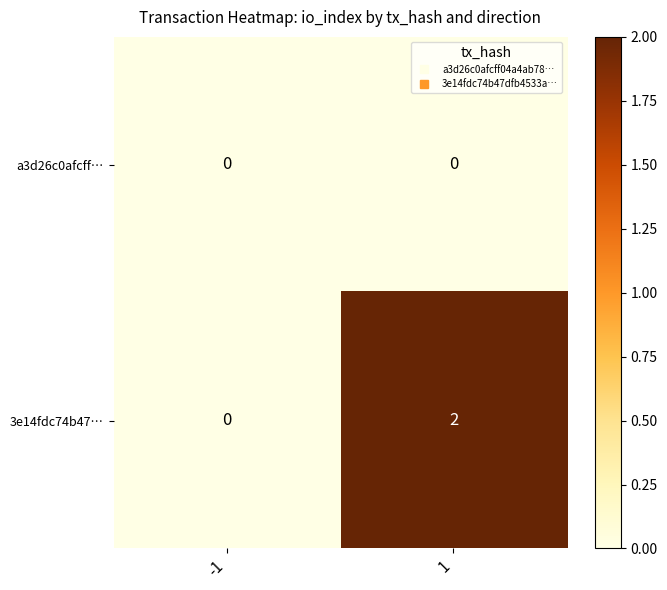

The value of a3d26c0afcff… at 1 is 0. True or false?

True